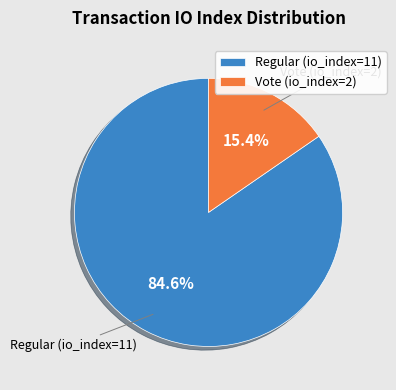

How many segments does this pie chart have?

2